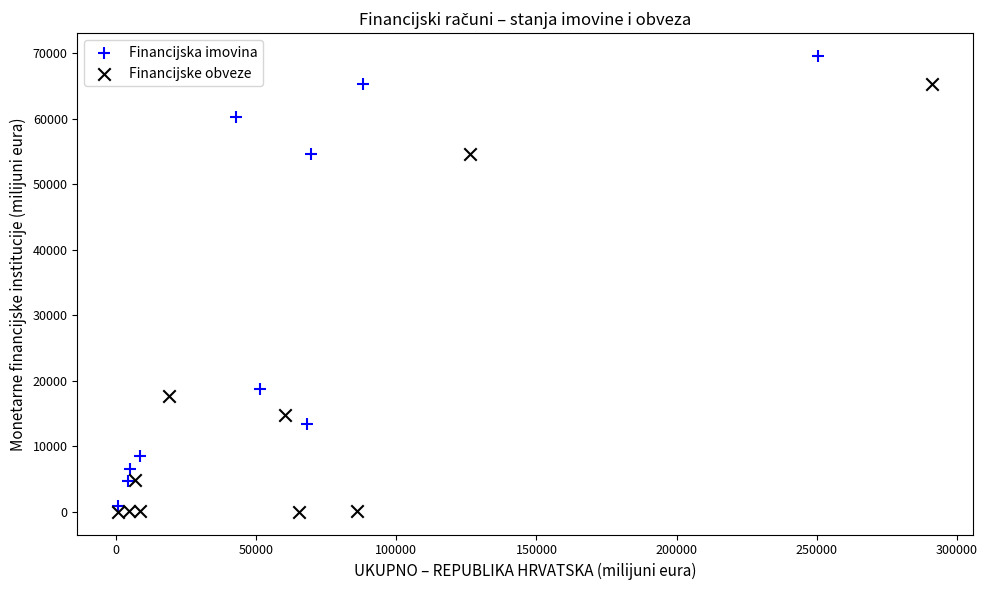

Which series contains the highest Y value?

Financijska imovina